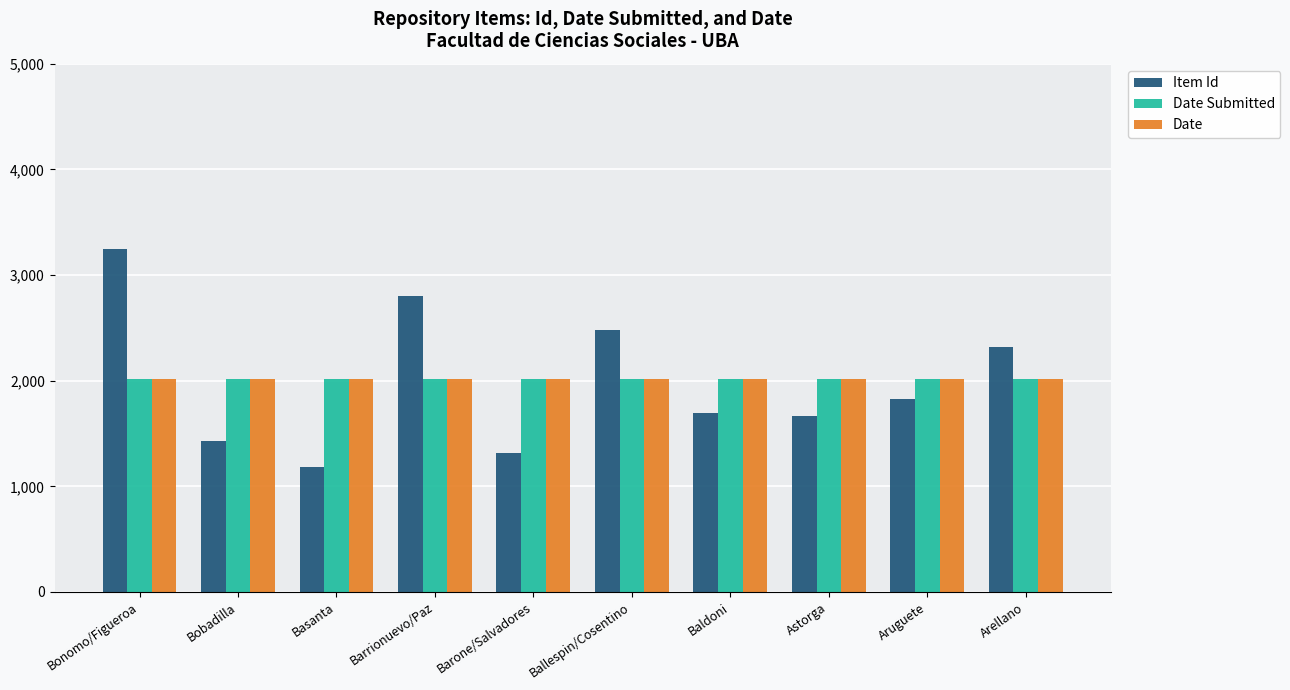

Where is Item Id nearest to the value 2217?

Arellano